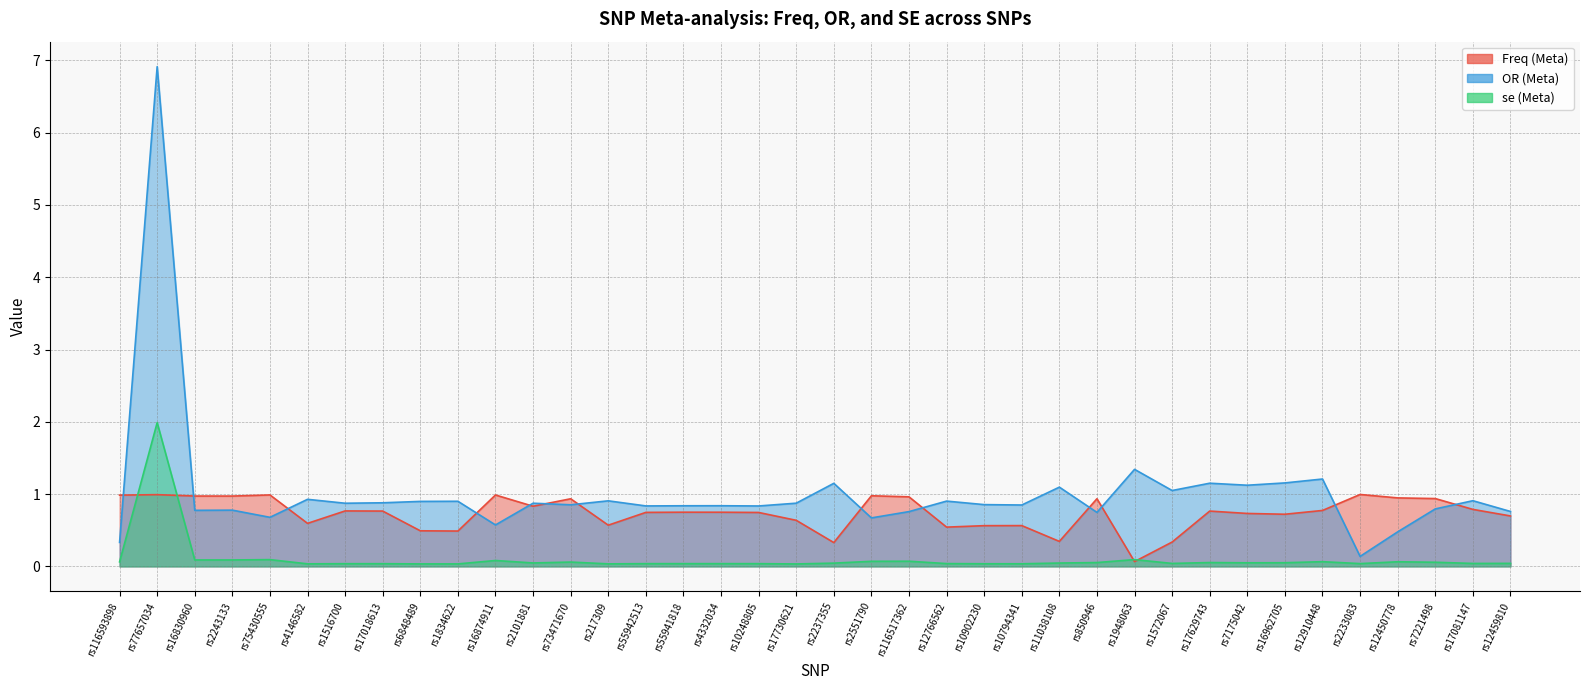

Reading left to right, extract all data points from this chart.

Freq (Meta): rs116593898=1.0	rs77657034=1.0	rs16830960=1.0	rs2243133=1.0	rs75430555=1.0	rs4146582=0.6	rs1516700=0.8	rs17018613=0.8	rs6848489=0.5	rs1834622=0.5	rs16874911=1.0	rs2101881=0.8	rs73471670=0.9	rs217309=0.6	rs55942513=0.7	rs55941818=0.7	rs4332034=0.7	rs10248805=0.7	rs17730621=0.6	rs2237355=0.3	rs2551790=1.0	rs116517362=1.0	rs12766562=0.5	rs10902230=0.6	rs10794341=0.6	rs11038108=0.3	rs850946=0.9	rs1948063=0.1	rs1572067=0.3	rs17629743=0.8	rs7175042=0.7	rs16962705=0.7	rs12910448=0.8	rs2233083=1.0	rs12450778=0.9	rs7221498=0.9	rs17081147=0.8	rs12459810=0.7
OR (Meta): rs116593898=0.3	rs77657034=6.9	rs16830960=0.8	rs2243133=0.8	rs75430555=0.7	rs4146582=0.9	rs1516700=0.9	rs17018613=0.9	rs6848489=0.9	rs1834622=0.9	rs16874911=0.6	rs2101881=0.9	rs73471670=0.9	rs217309=0.9	rs55942513=0.8	rs55941818=0.8	rs4332034=0.8	rs10248805=0.8	rs17730621=0.9	rs2237355=1.1	rs2551790=0.7	rs116517362=0.8	rs12766562=0.9	rs10902230=0.9	rs10794341=0.8	rs11038108=1.1	rs850946=0.7	rs1948063=1.3	rs1572067=1.0	rs17629743=1.2	rs7175042=1.1	rs16962705=1.2	rs12910448=1.2	rs2233083=0.1	rs12450778=0.5	rs7221498=0.8	rs17081147=0.9	rs12459810=0.8
se (Meta): rs116593898=0.1	rs77657034=2.0	rs16830960=0.1	rs2243133=0.1	rs75430555=0.1	rs4146582=0.0	rs1516700=0.0	rs17018613=0.0	rs6848489=0.0	rs1834622=0.0	rs16874911=0.1	rs2101881=0.0	rs73471670=0.1	rs217309=0.0	rs55942513=0.0	rs55941818=0.0	rs4332034=0.0	rs10248805=0.0	rs17730621=0.0	rs2237355=0.0	rs2551790=0.1	rs116517362=0.1	rs12766562=0.0	rs10902230=0.0	rs10794341=0.0	rs11038108=0.0	rs850946=0.1	rs1948063=0.1	rs1572067=0.0	rs17629743=0.1	rs7175042=0.0	rs16962705=0.1	rs12910448=0.1	rs2233083=0.0	rs12450778=0.1	rs7221498=0.1	rs17081147=0.0	rs12459810=0.0